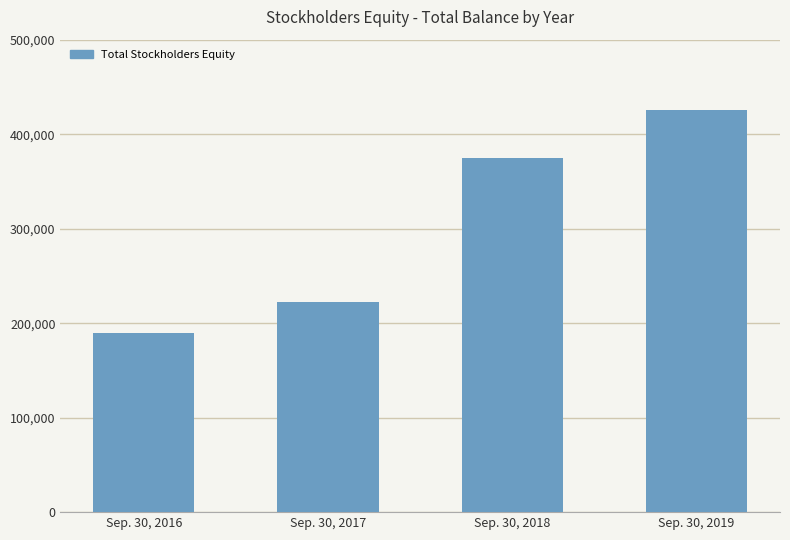

Which category has the highest value across all series?

Sep. 30, 2019